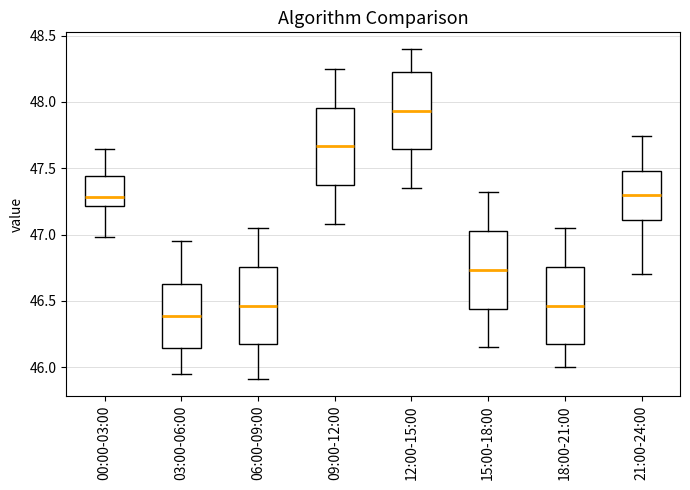

Reading left to right, read every box against the y-axis: the position of its median line, the range the box covers, and the ends of its whiskers. The values are not printed on the chart, so give them approximately, as read against the axis.

00:00-03:00: median 47.30, box 47.20 to 47.45, whiskers 47.00 to 47.65
03:00-06:00: median 46.40, box 46.15 to 46.65, whiskers 45.95 to 46.95
06:00-09:00: median 46.45, box 46.15 to 46.75, whiskers 45.90 to 47.05
09:00-12:00: median 47.65, box 47.35 to 47.95, whiskers 47.10 to 48.25
12:00-15:00: median 47.95, box 47.65 to 48.25, whiskers 47.35 to 48.40
15:00-18:00: median 46.75, box 46.45 to 47.05, whiskers 46.15 to 47.30
18:00-21:00: median 46.45, box 46.15 to 46.75, whiskers 46.00 to 47.05
21:00-24:00: median 47.30, box 47.10 to 47.50, whiskers 46.70 to 47.75